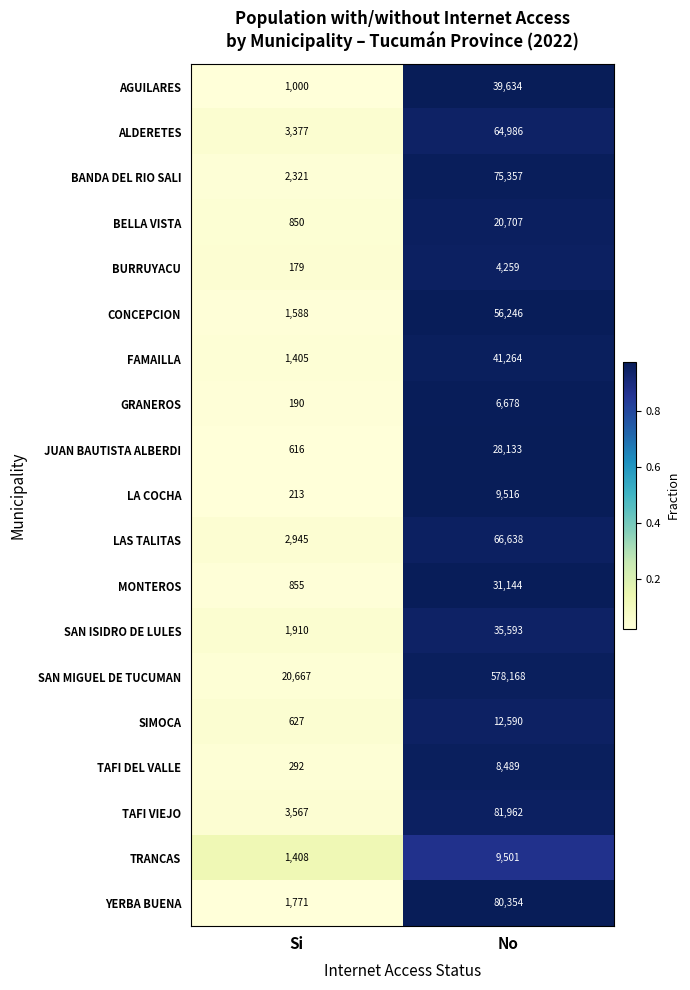

How many data points does each series have?

2